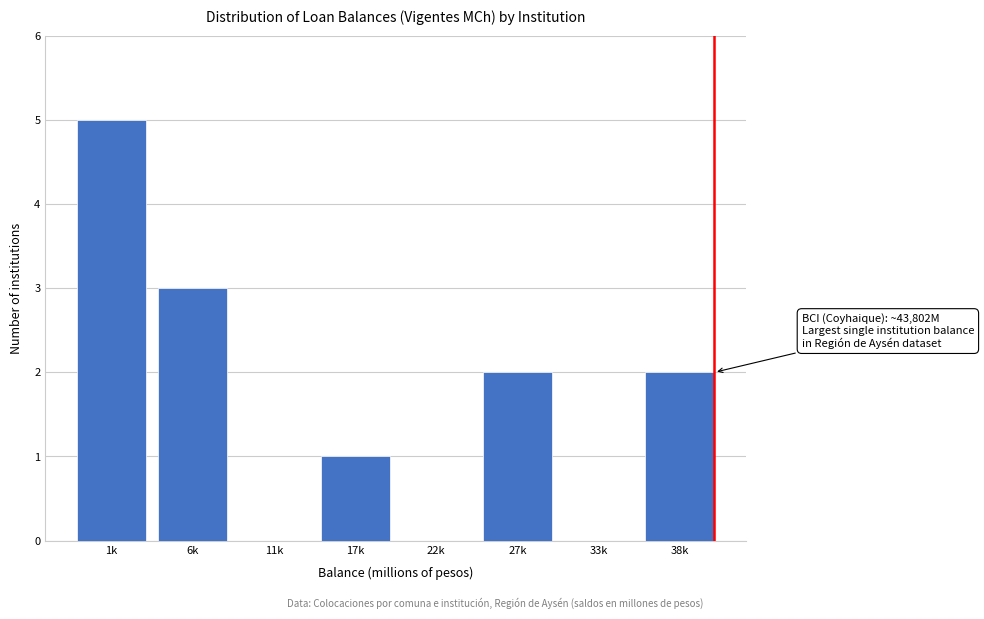

Reading left to right, list all the values displayed in this chart.

1k=5	6k=3	11k=0	17k=1	22k=0	27k=2	33k=0	38k=2